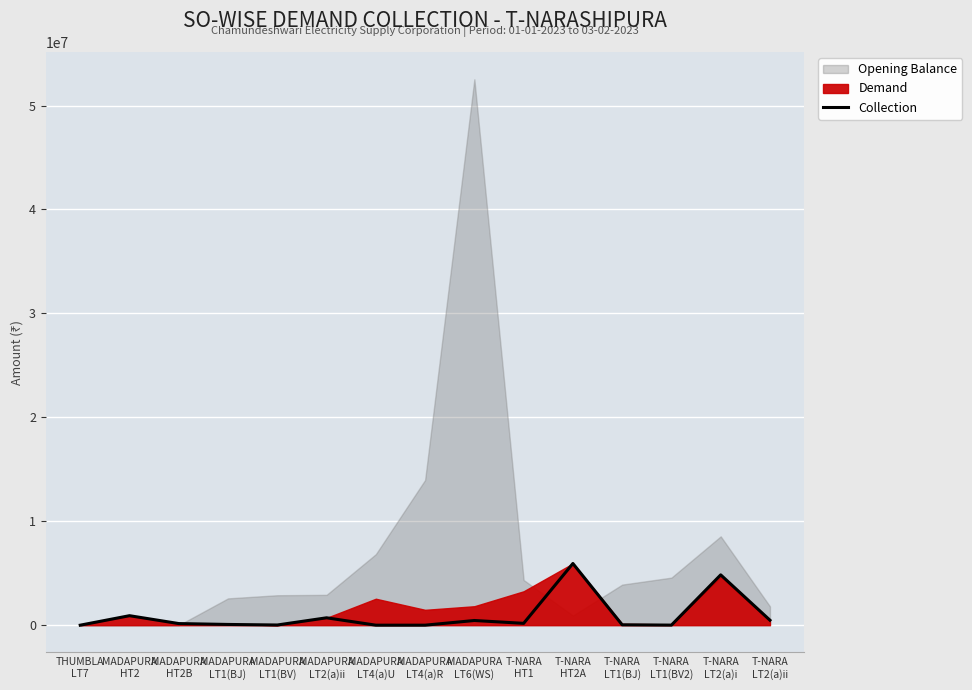

At which label does the data first exceed 154900?

MADAPURA
HT2